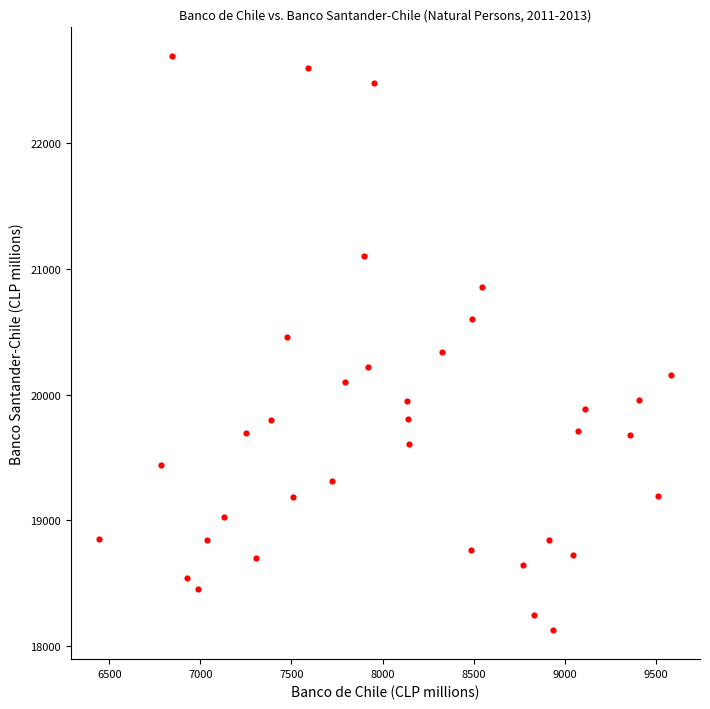

What is the range of X values (max minus min)?

3140.1